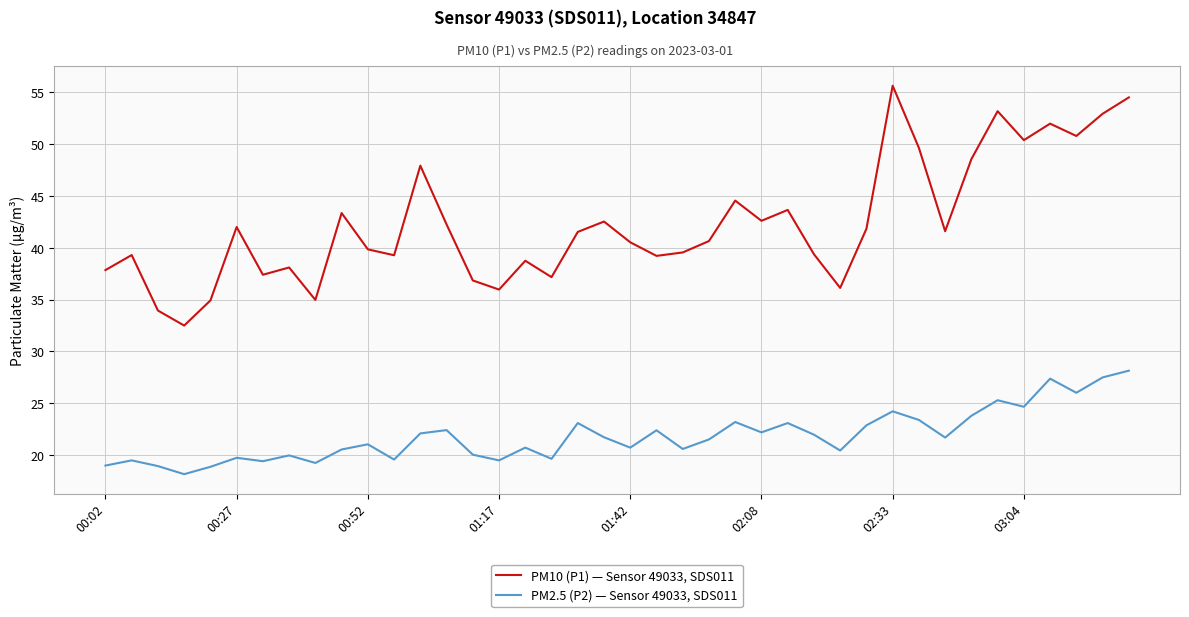

List the series in order of their peak value, highest first.

PM10 (P1) — Sensor 49033, SDS011, PM2.5 (P2) — Sensor 49033, SDS011